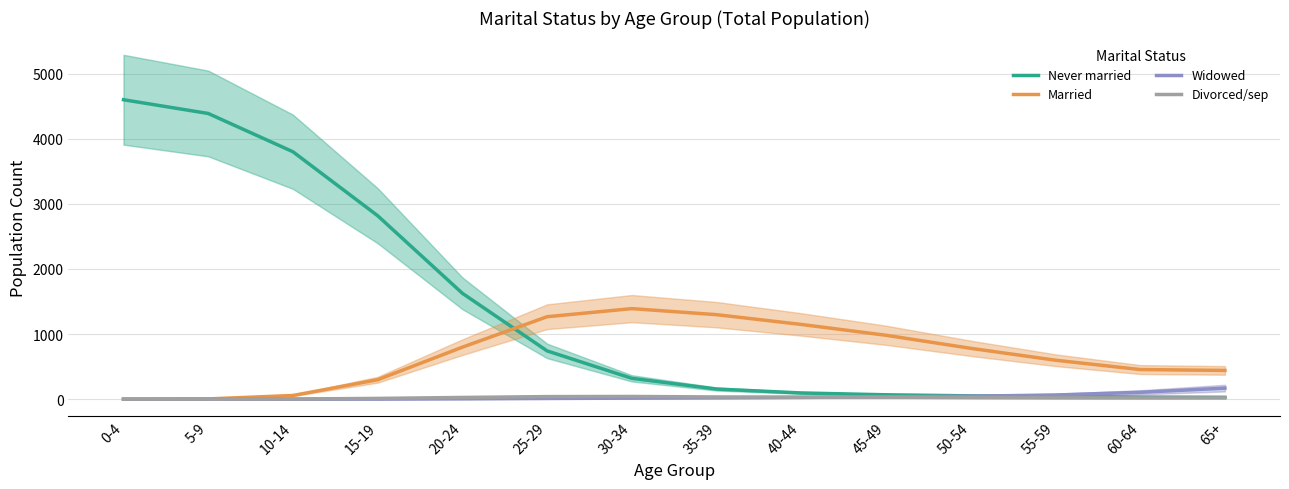

What are all the series names shown in the legend?

Never married, Married, Widowed, Divorced/sep